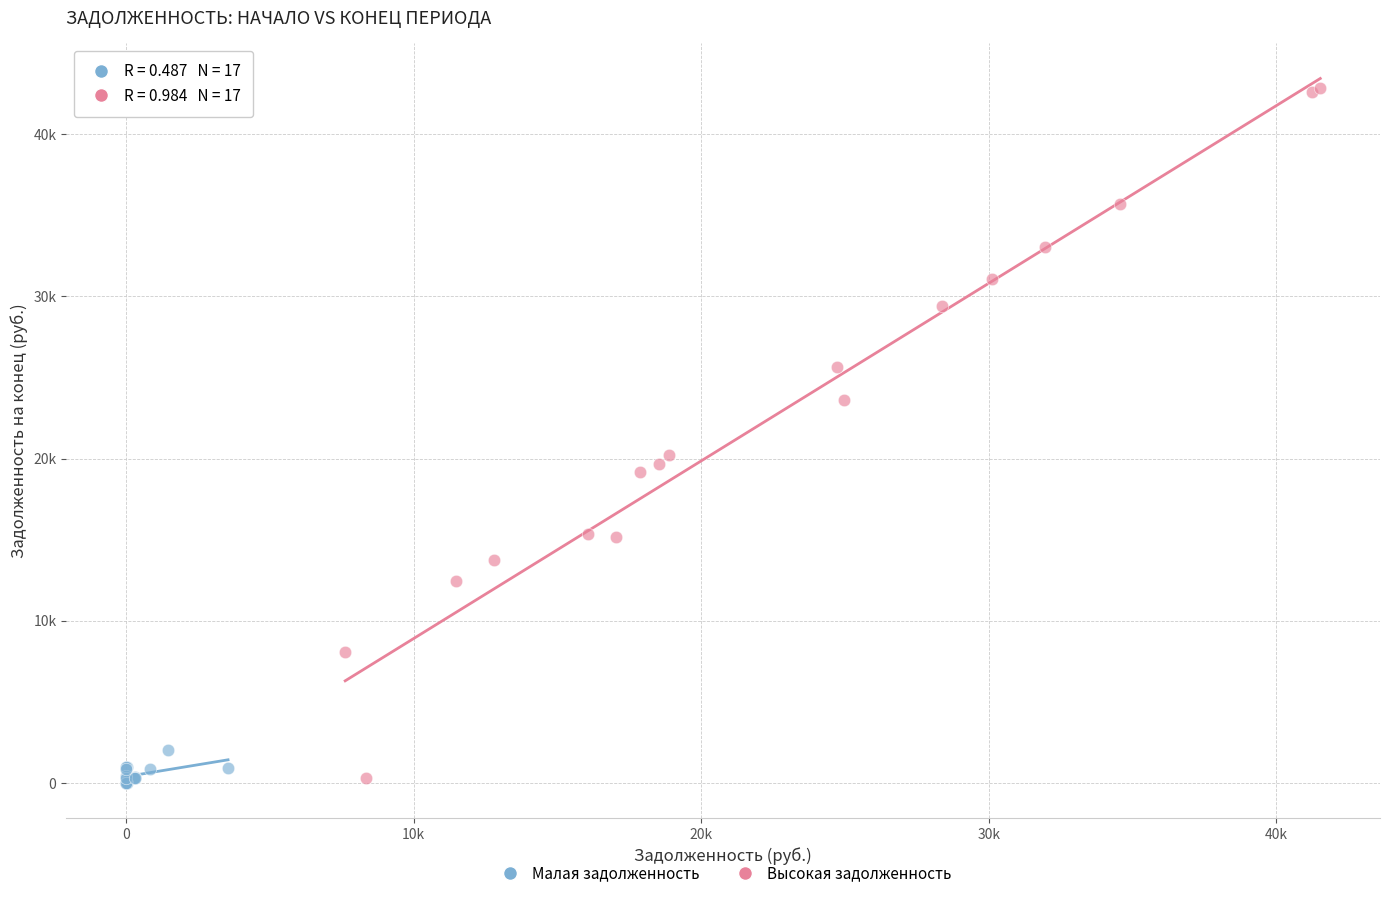

Which series contains the highest Y value?

Высокая задолженность